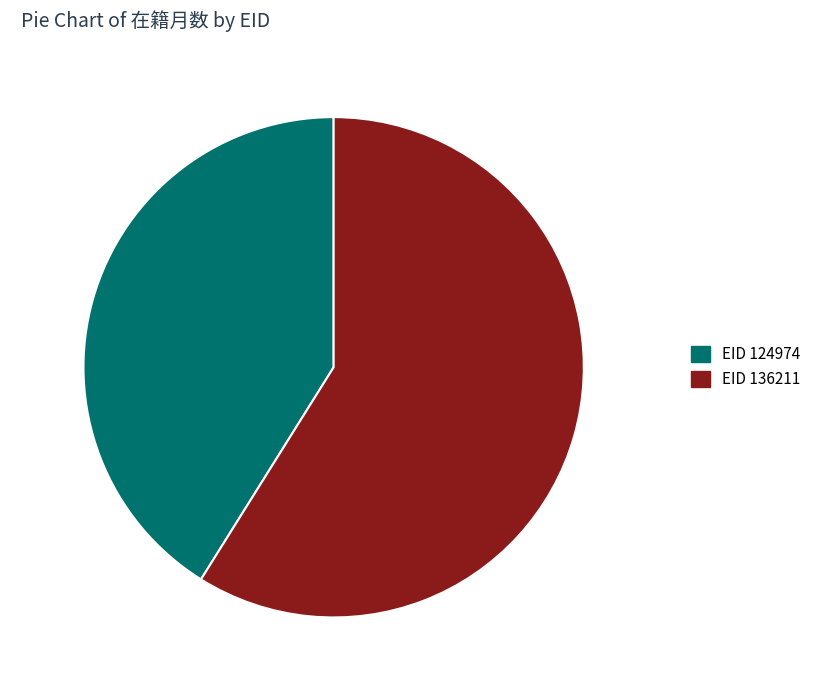

Does any single category account for the majority?

Yes